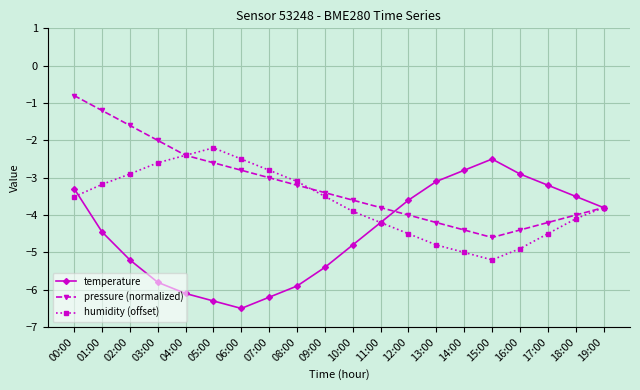

Rank the series at 18:00 from highest to lowest value.

temperature, pressure (normalized), humidity (offset)